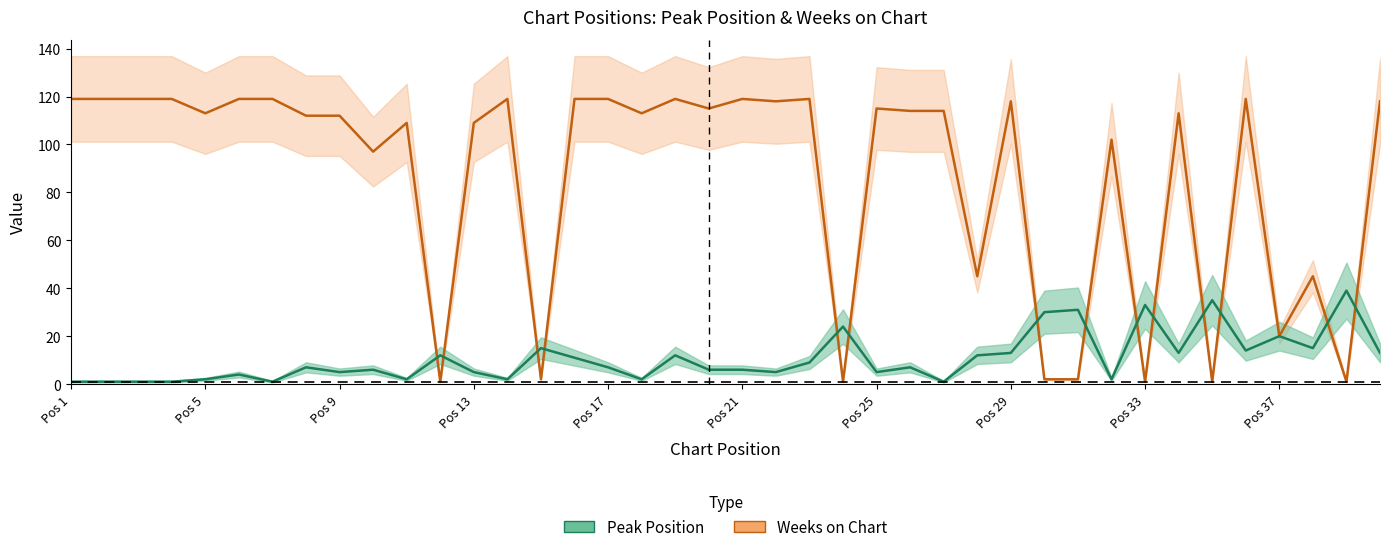

True or false: Weeks on Chart has a value of 2 at 15.

True